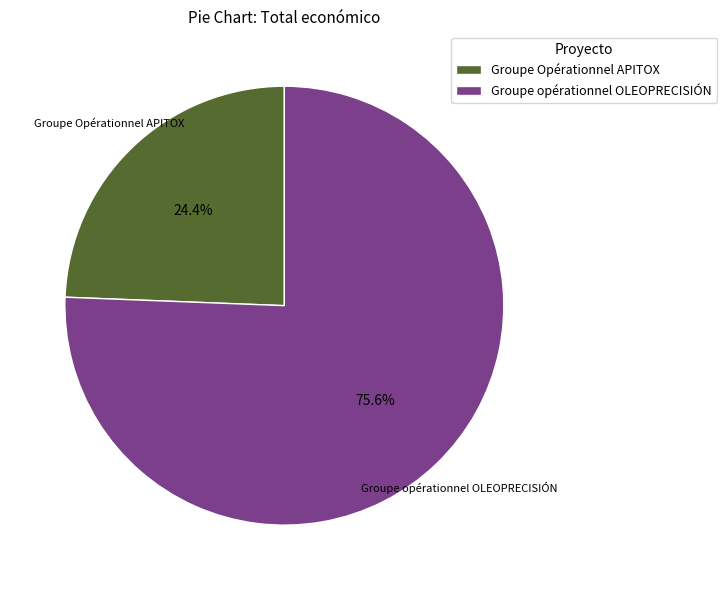

How many segments does this pie chart have?

2